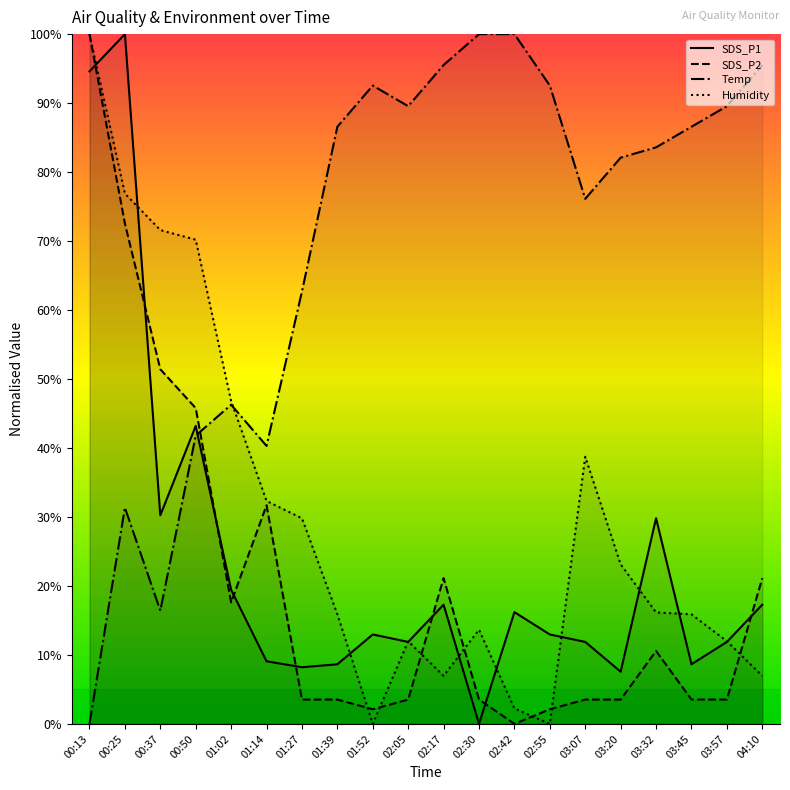

True or false: SDS_P1 and Temp cross at least once.

True